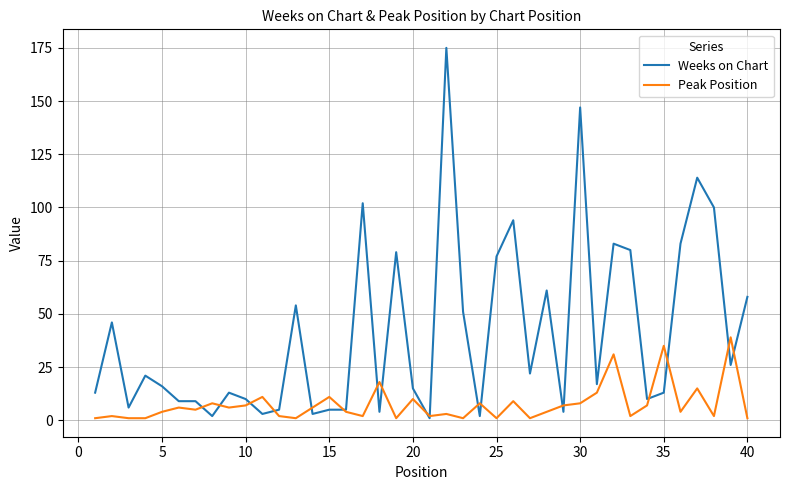

At how many categories does at least one series exceed 25?

18